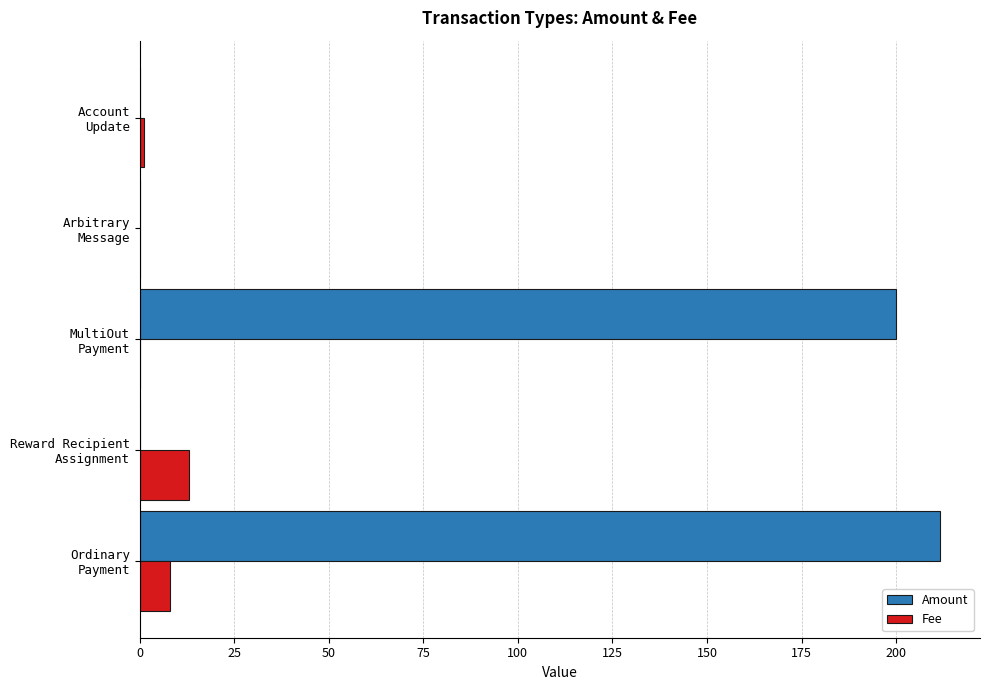

Which series has the largest total across all categories?

Amount